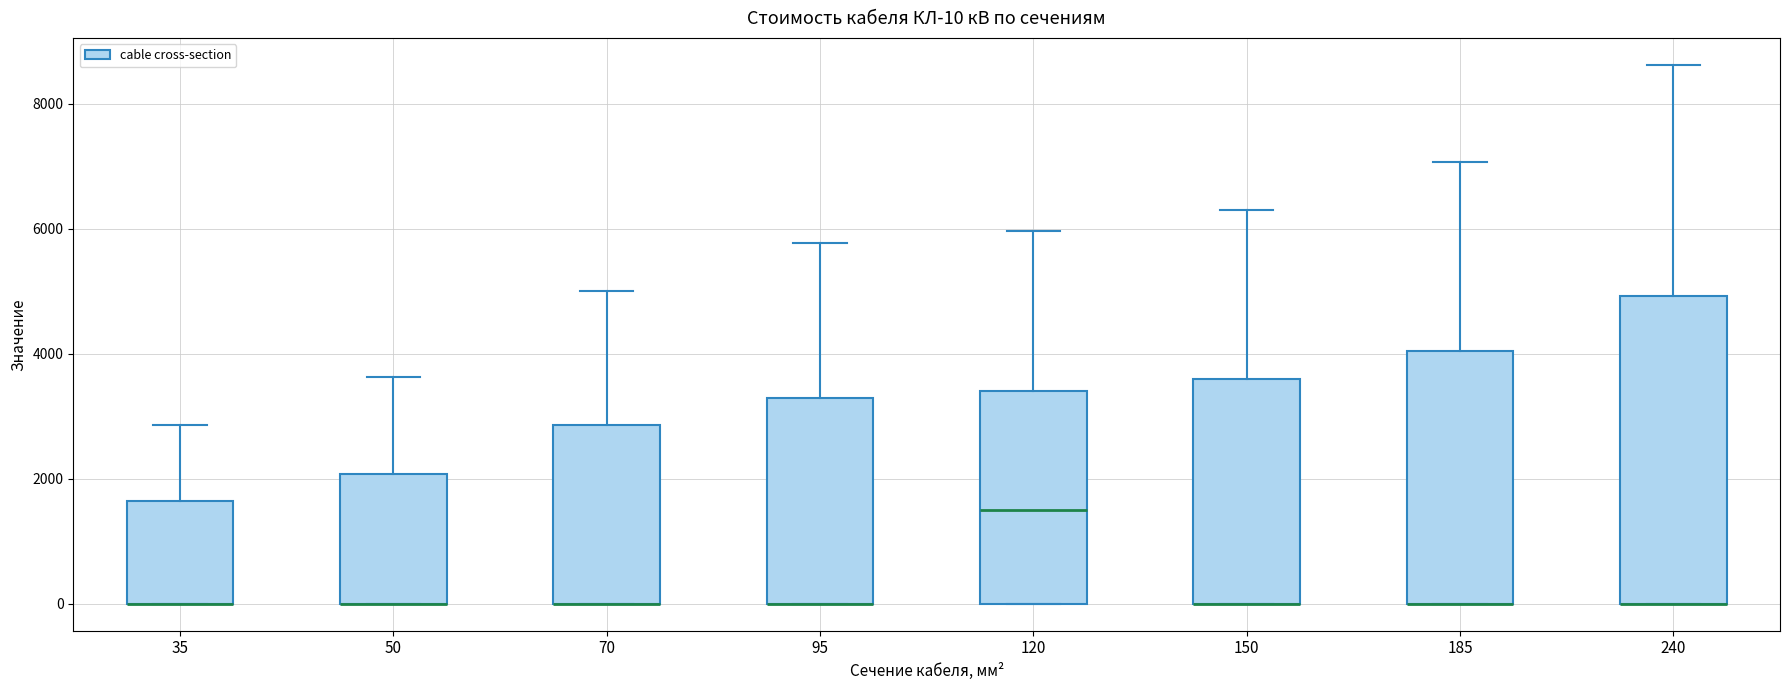

Comparing the boxes themselves (not the whiskers), which one is the tallest?

240